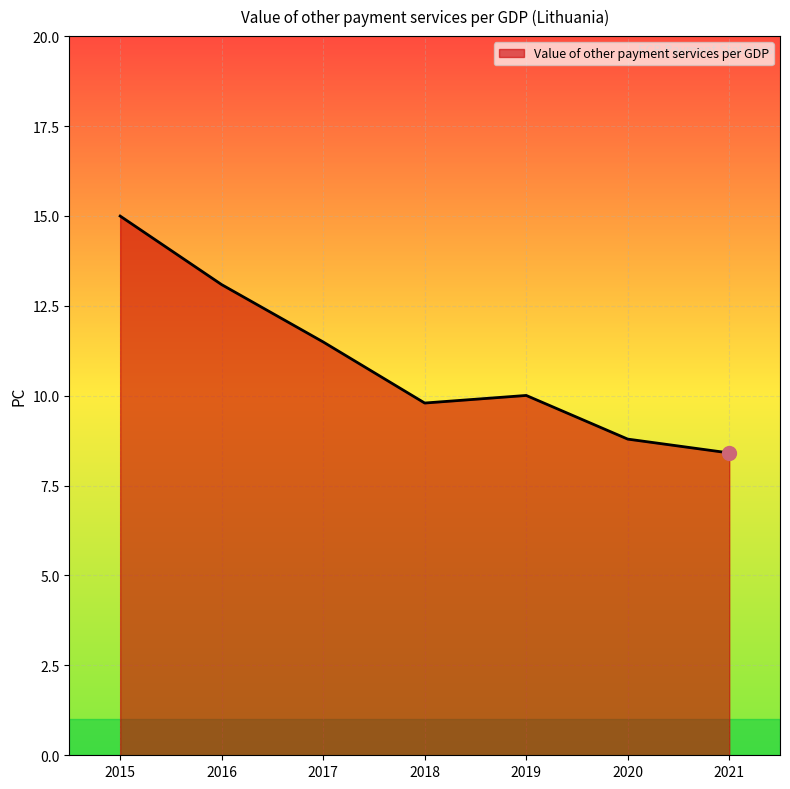

What is the difference between the second highest and minimum values?

4.7